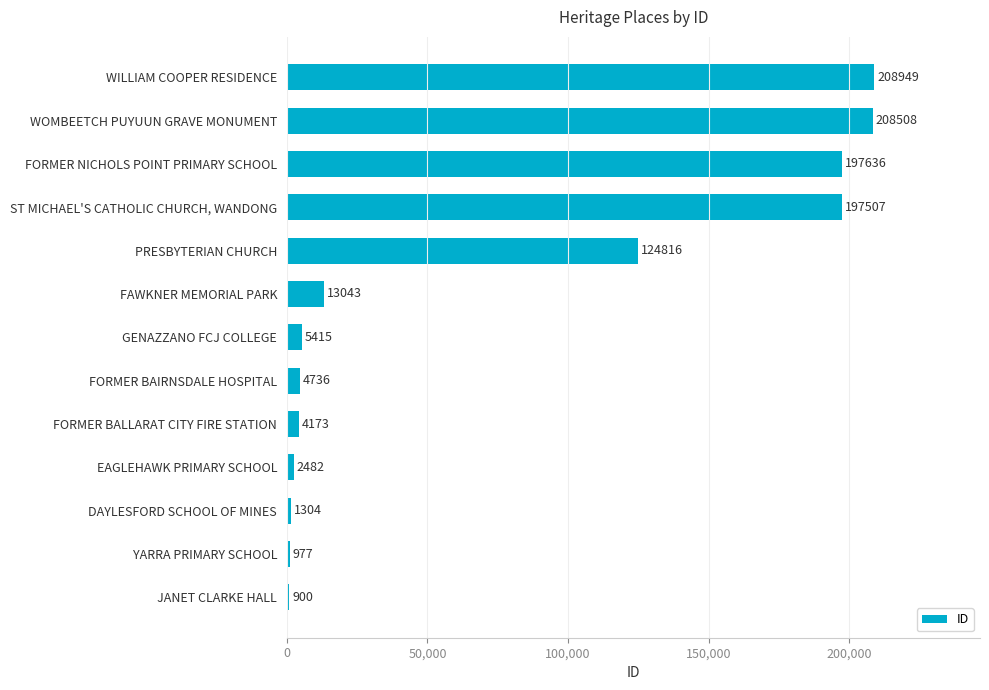

What is the sum of all values?

970446